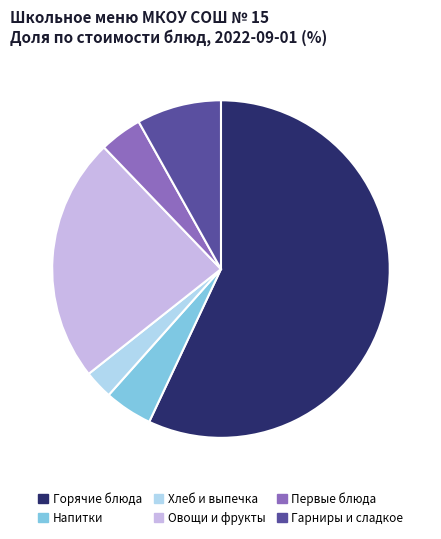

Is it true that Хлеб и выпечка is 3% of the pie?

True